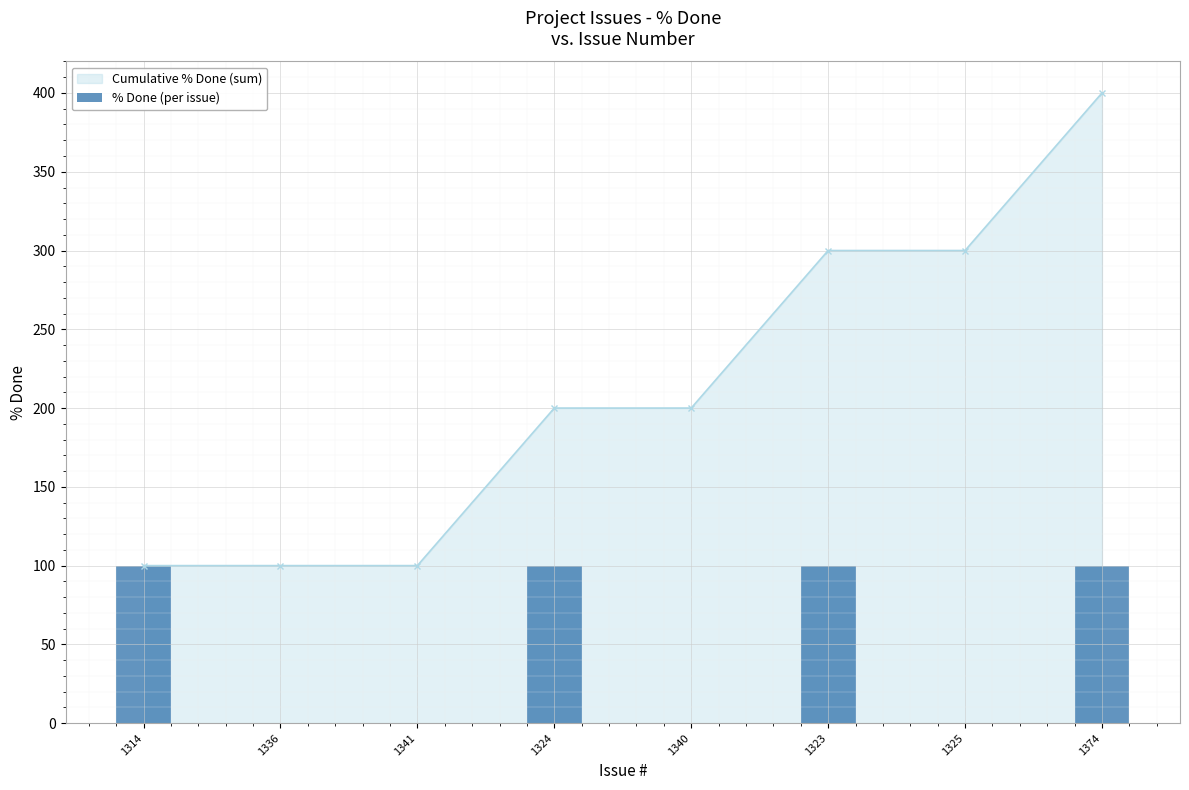

Reading left to right, transcribe all the data shown in this chart.

100	0	0	100	0	100	0	100